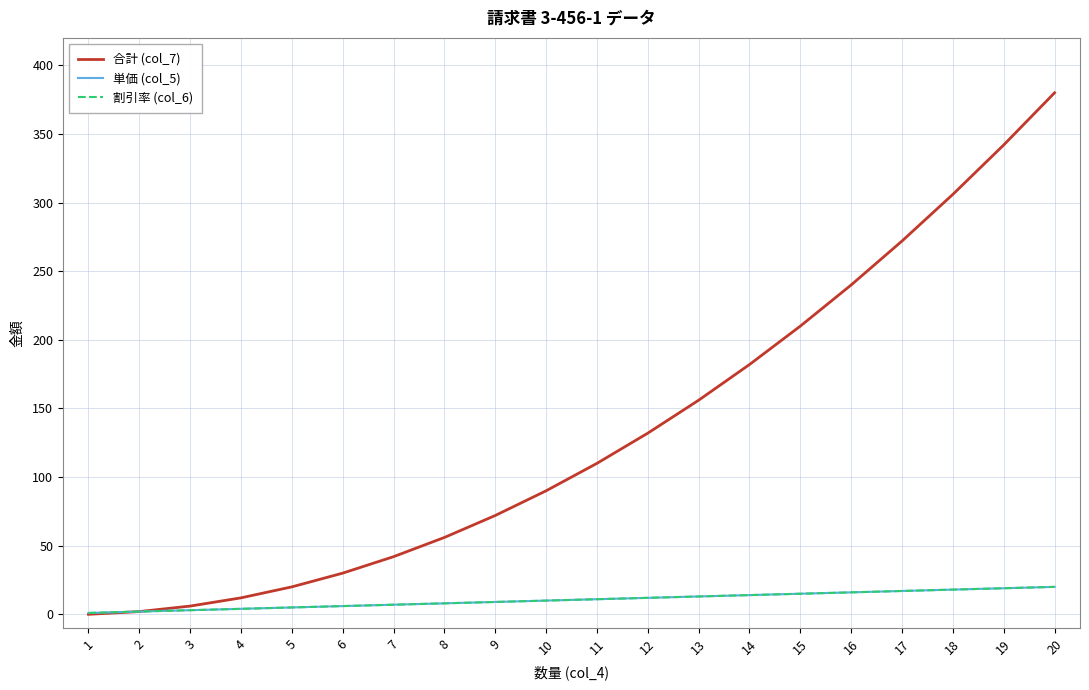

Reading right to left, transcribe all the data shown in this chart.

合計 (col_7): 20=380	19=342	18=306	17=272	16=240	15=210	14=182	13=156	12=132	11=110	10=90	9=72	8=56	7=42	6=30	5=20	4=12	3=6	2=2	1=0
単価 (col_5): 20=20	19=19	18=18	17=17	16=16	15=15	14=14	13=13	12=12	11=11	10=10	9=9	8=8	7=7	6=6	5=5	4=4	3=3	2=2	1=1
割引率 (col_6): 20=20	19=19	18=18	17=17	16=16	15=15	14=14	13=13	12=12	11=11	10=10	9=9	8=8	7=7	6=6	5=5	4=4	3=3	2=2	1=1